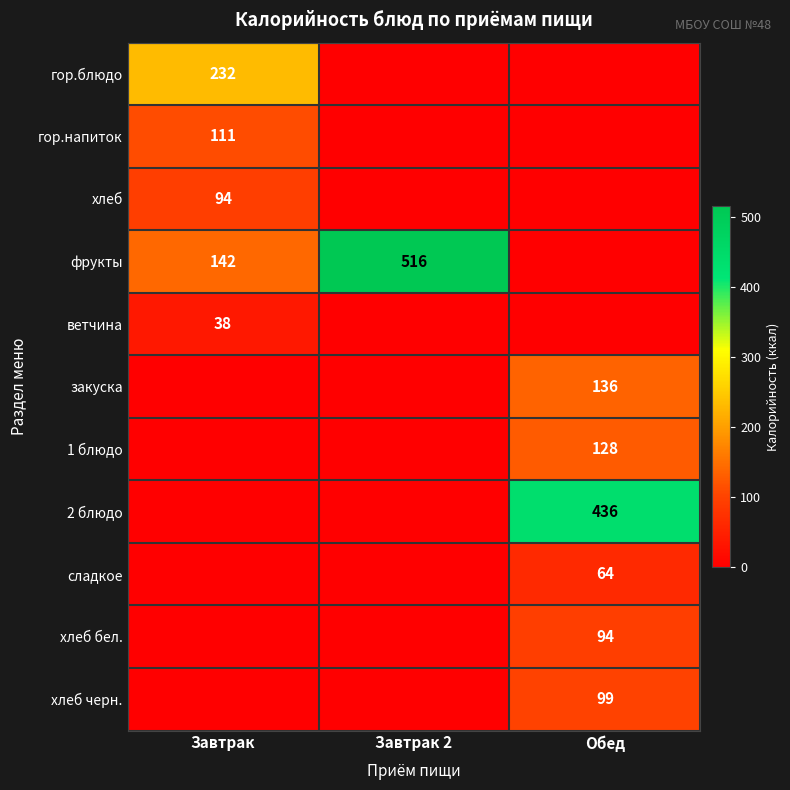

What is the sum of the фрукты values at Завтрак and Завтрак 2?

658